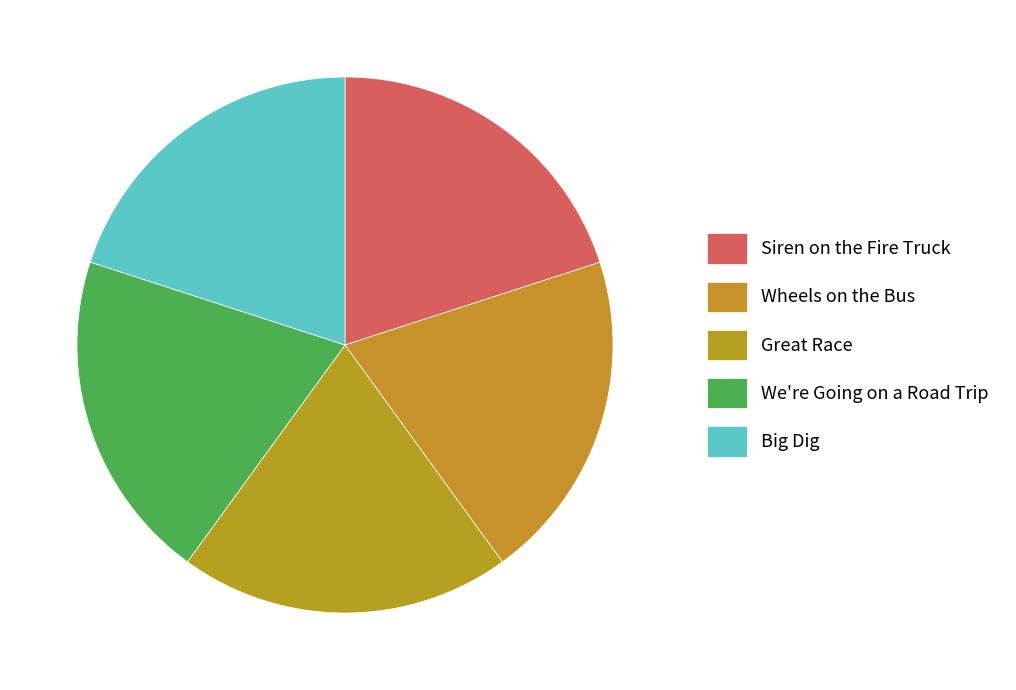

Approximately how many times larger is the value at Great Race compared to Siren on the Fire Truck?

1.0